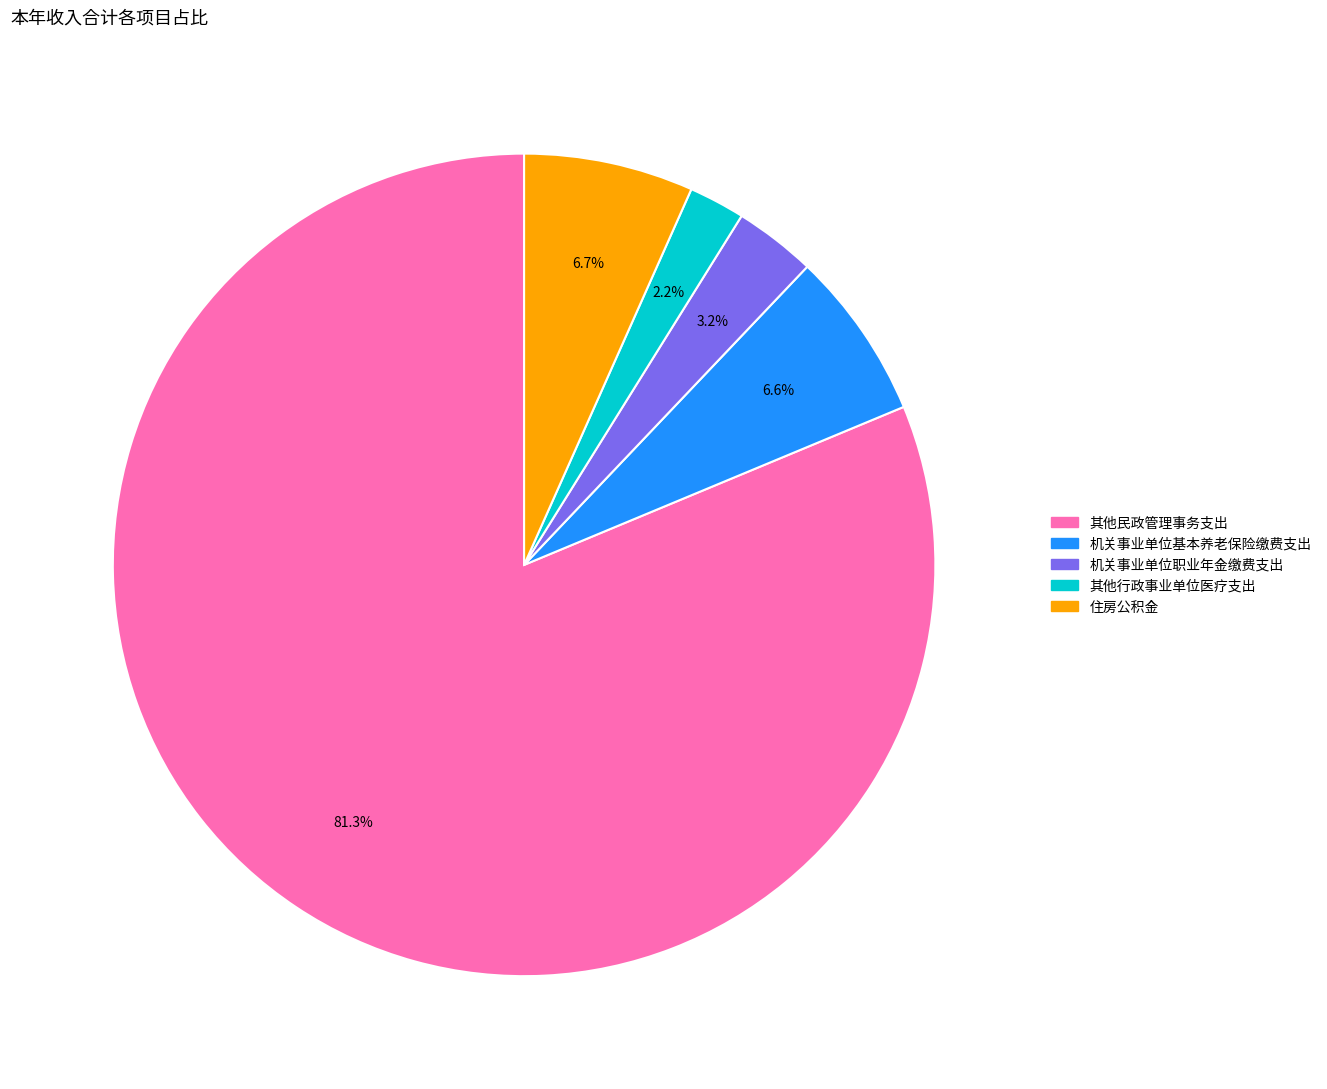

Approximately how many times larger is the value at 住房公积金 compared to 机关事业单位职业年金缴费支出?

2.1